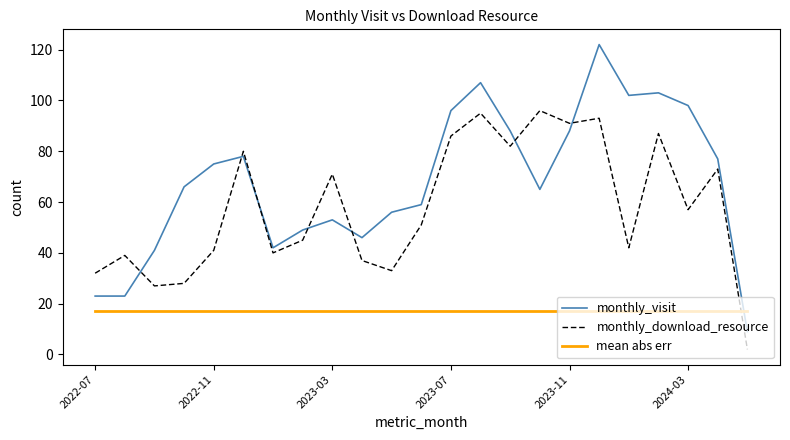

Count the number of data series in this chart.

3